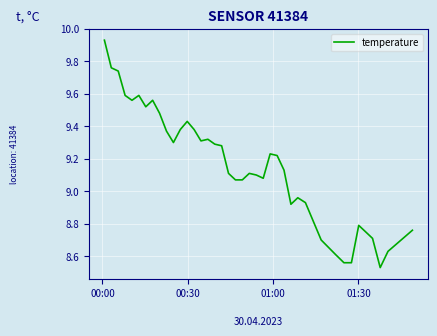

How many distinct data groups are displayed?

1